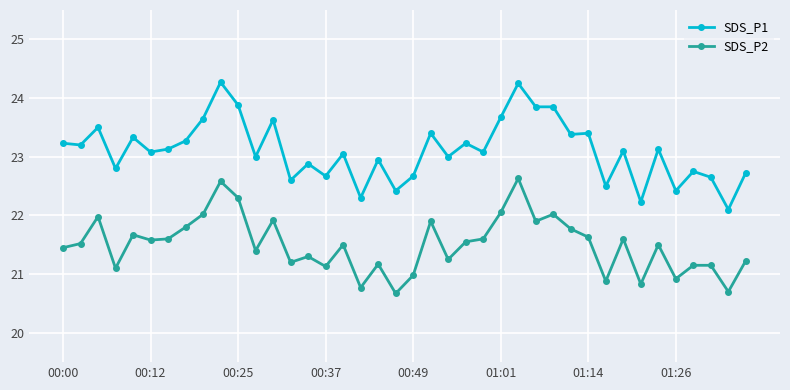

Rank the series by their average value, from lowest to highest.

SDS_P2, SDS_P1